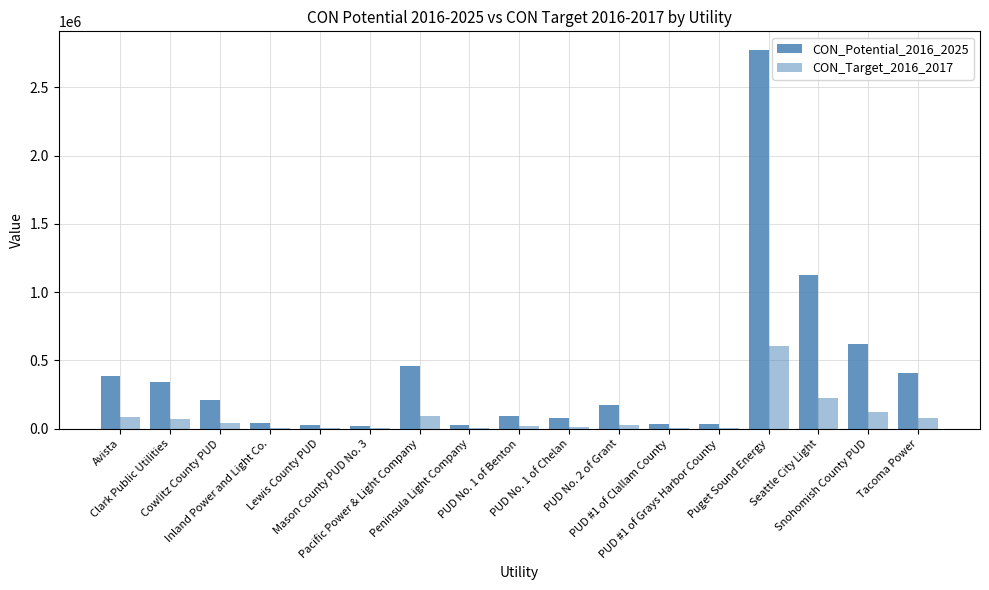

Are the bars horizontal?

No